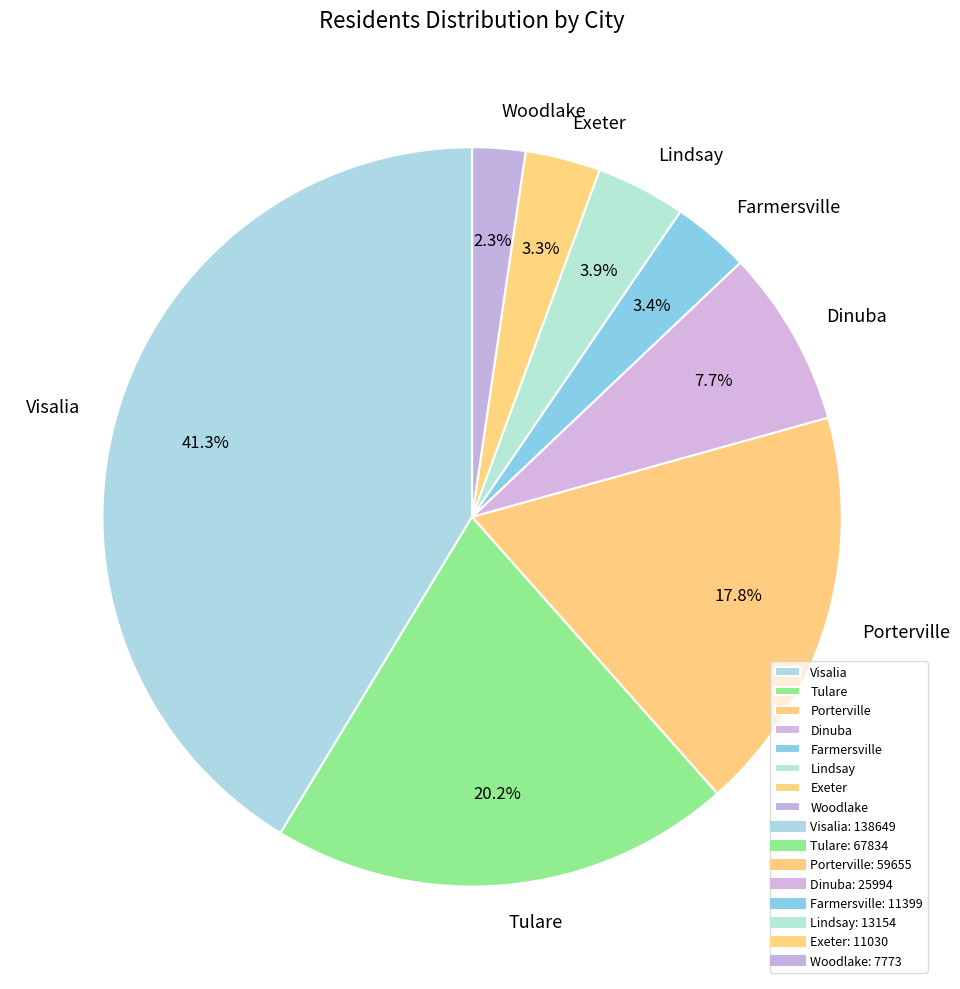

Between Exeter and Visalia, which is larger?

Visalia